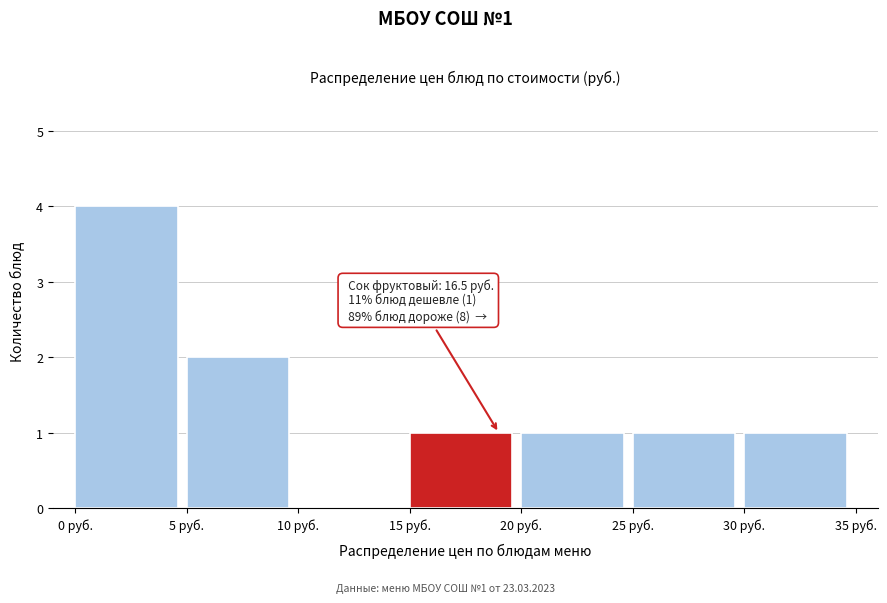

Over which range of the x-axis is the bar tallest?

0 to 5